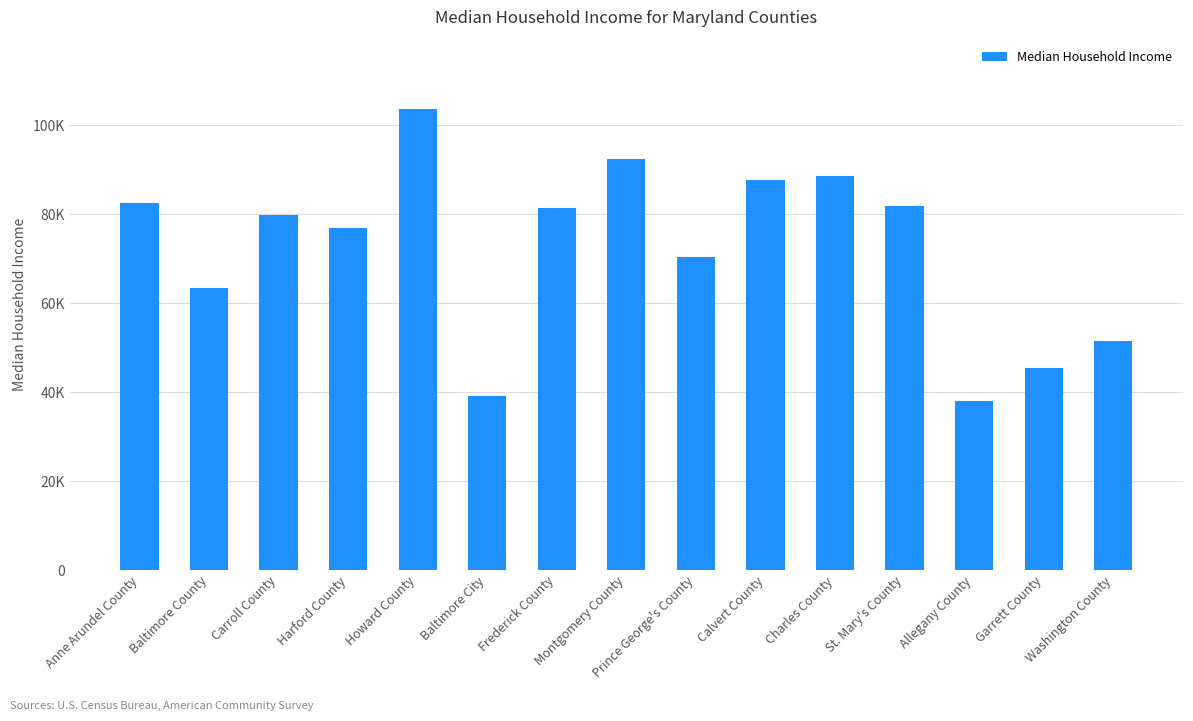

Are the bars grouped side by side (vs. stacked)?

No